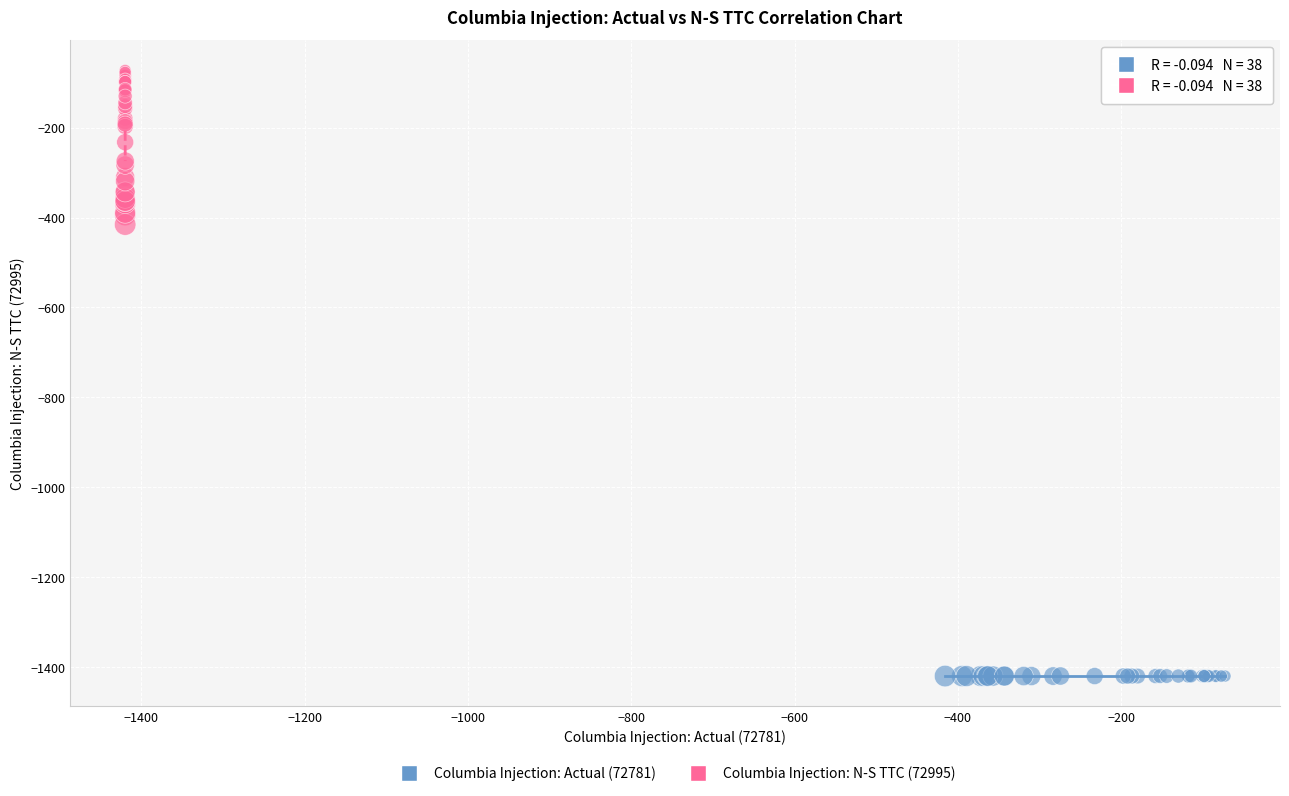

Which series has the widest spread of Y values?

Columbia Injection: N-S TTC (72995)